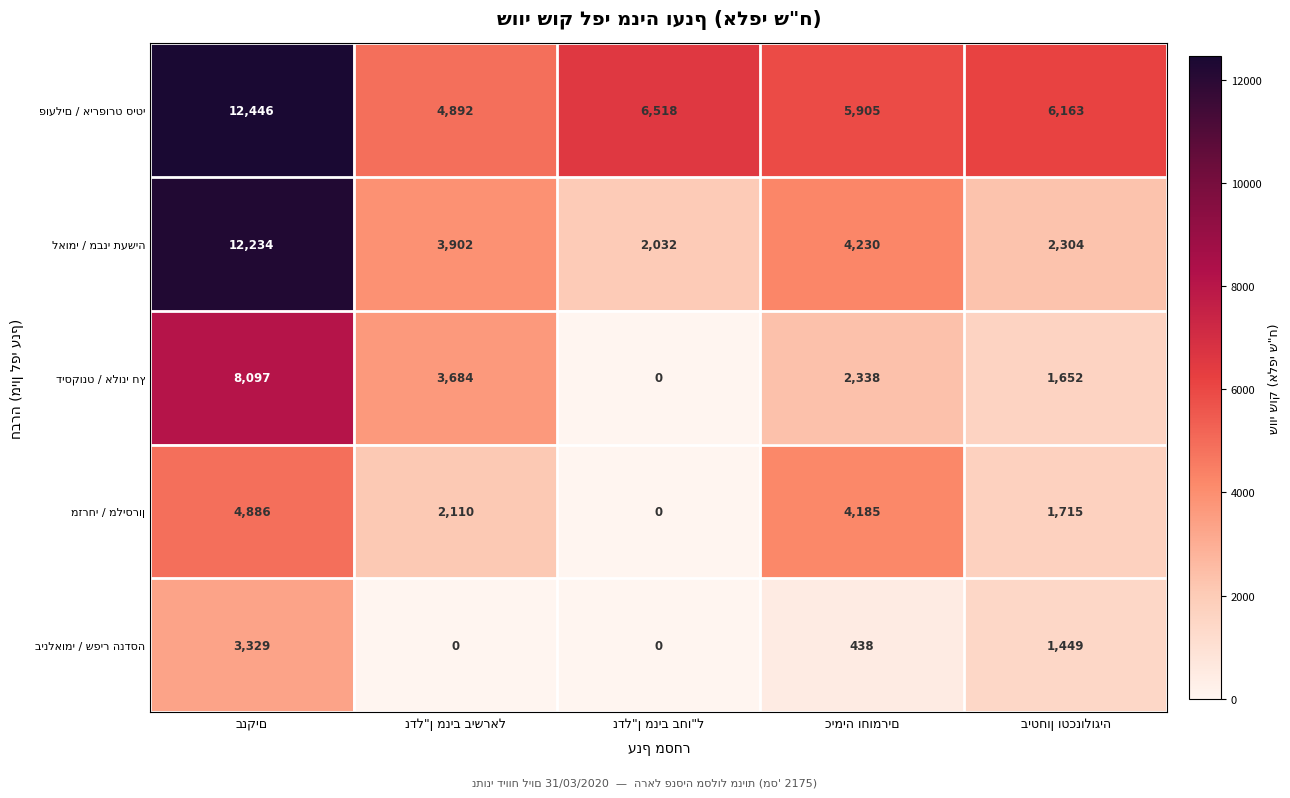

What is the maximum value shown in the chart?

12446